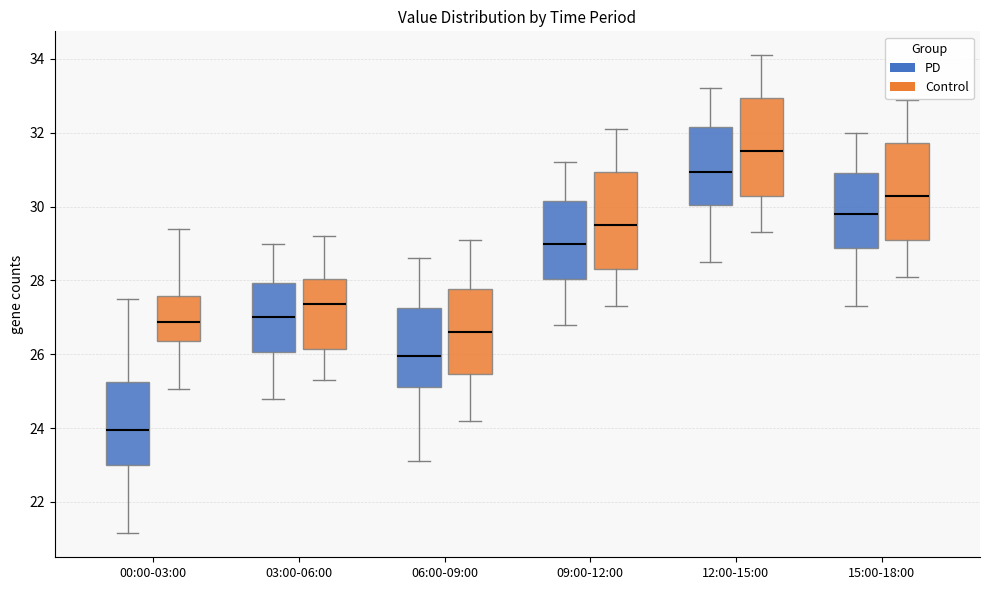

Where does the upper whisker of the box for 15:00-18:00 (PD) end on the y-axis? The values are not printed on the chart, so give them approximately, as read against the axis.

32.0